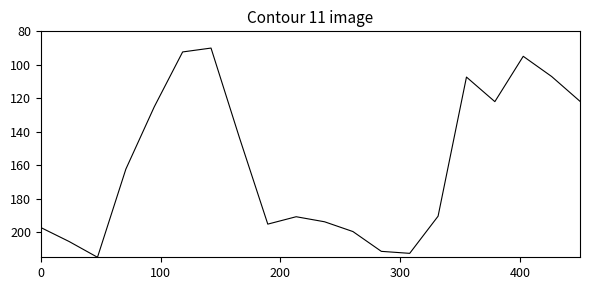

Is this an area chart (filled region under the line)?

No